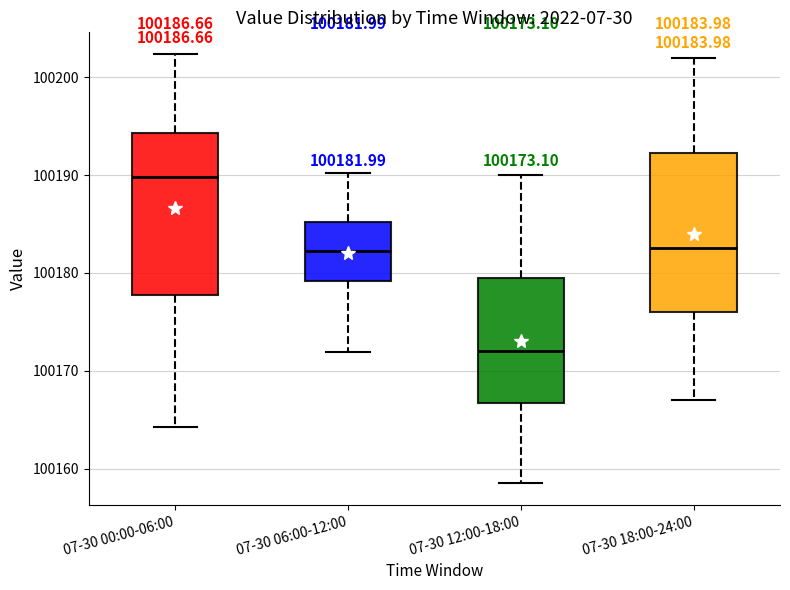

Which box has the lowest median line?

07-30 12:00-18:00